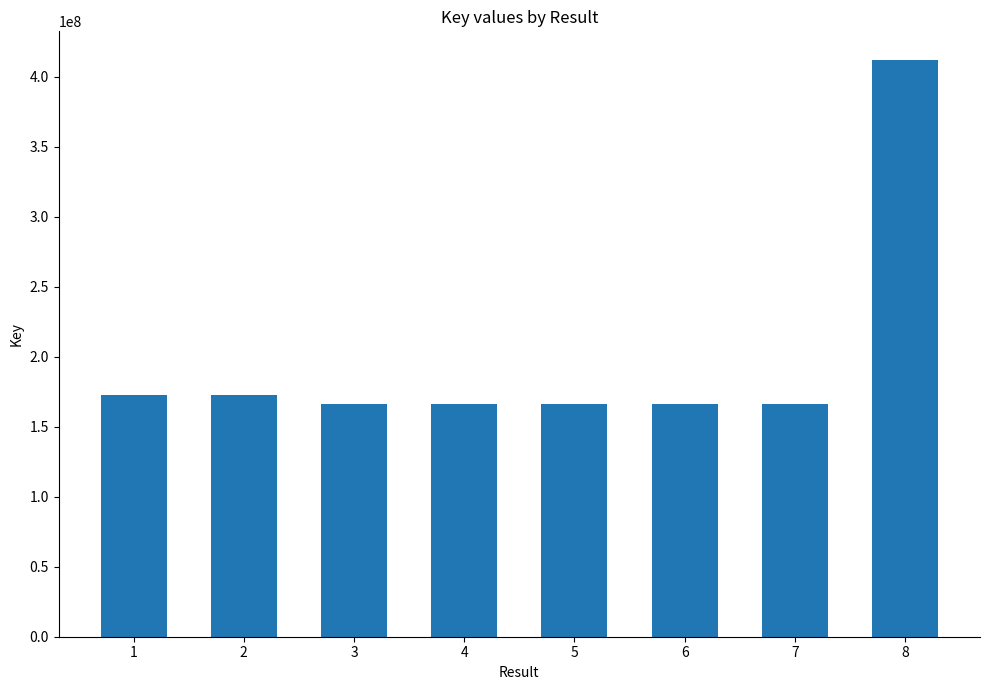

What is the value of the 5th bar from the left?

166092710